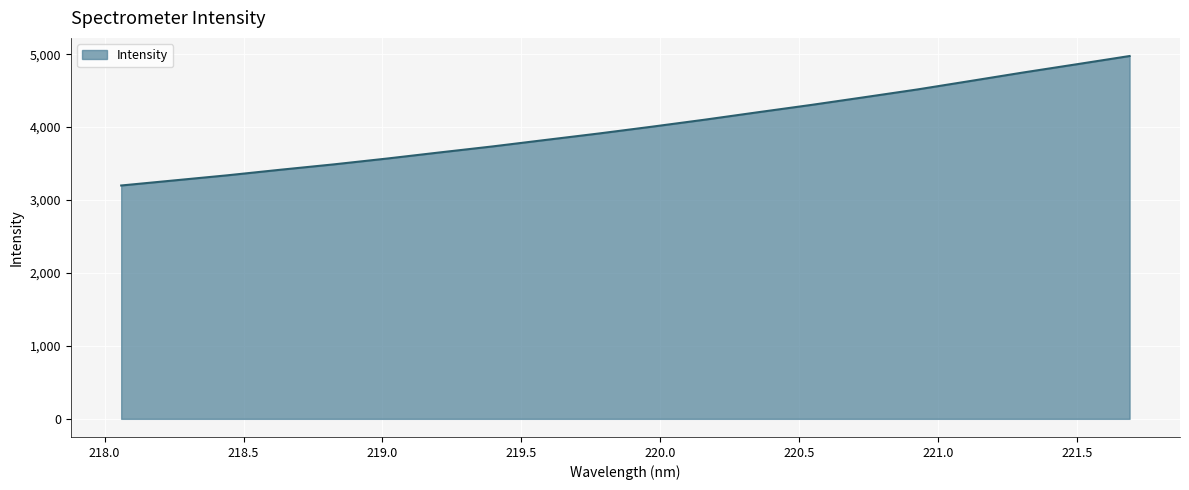

What is the greatest value displayed?

4974.7